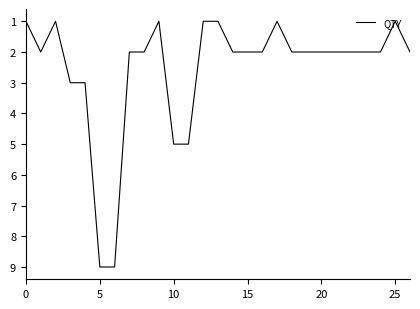

What is the difference between the maximum and minimum values?

8